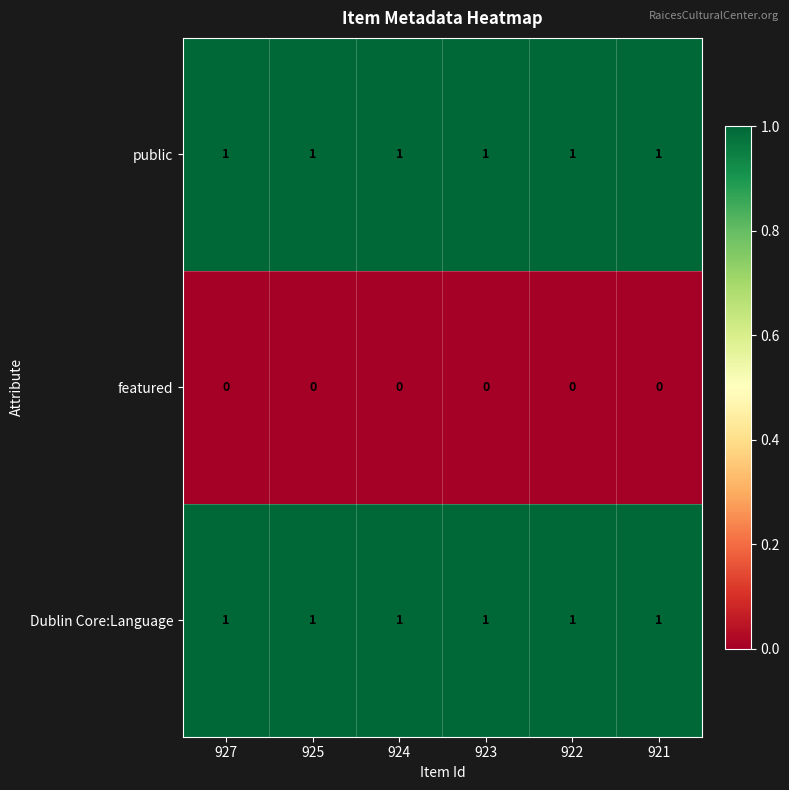

At how many categories does at least one series exceed 0?

6